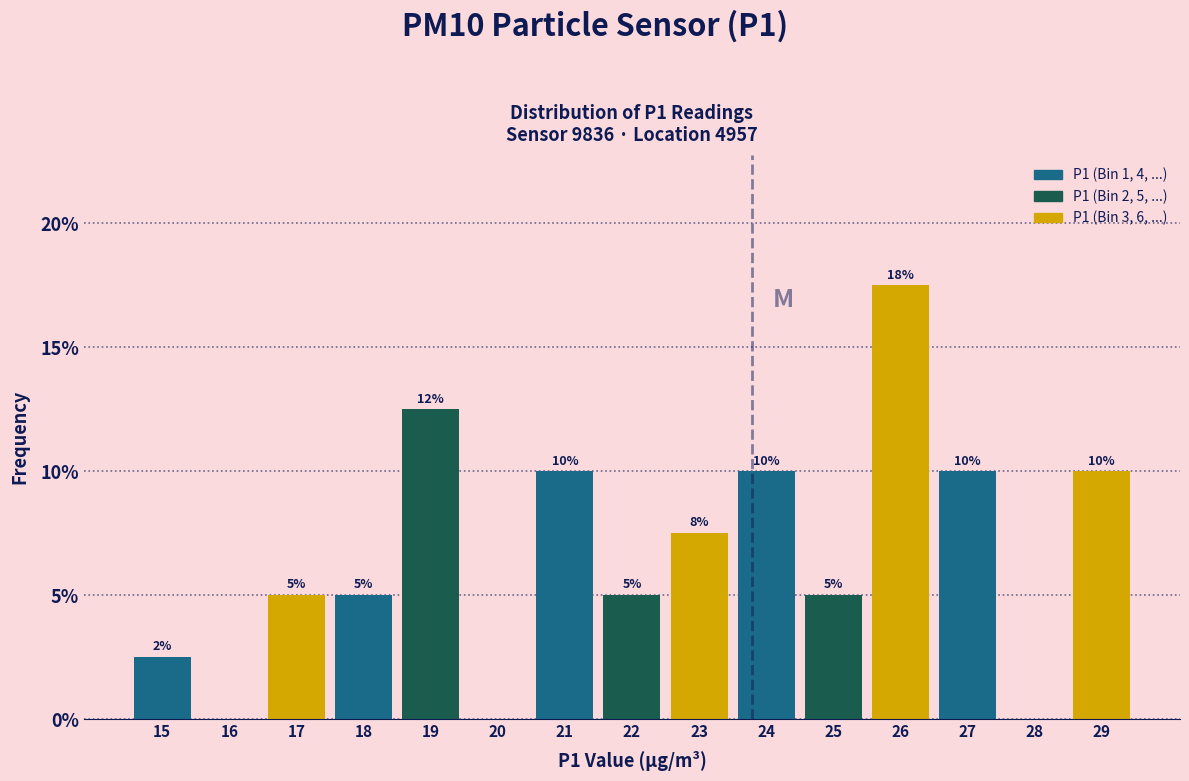

Between 23 and 20, which is larger?

23